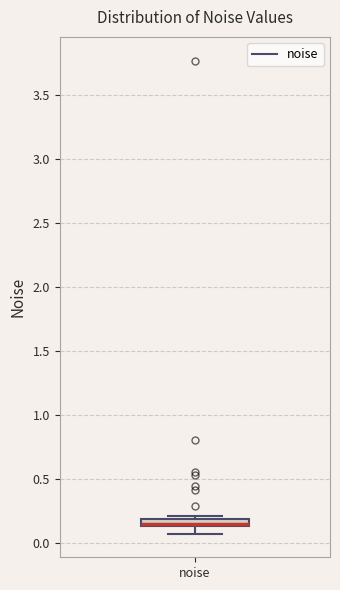

Where is the upper edge of the box for noise on the y-axis? The values are not printed on the chart, so give them approximately, as read against the axis.

0.20